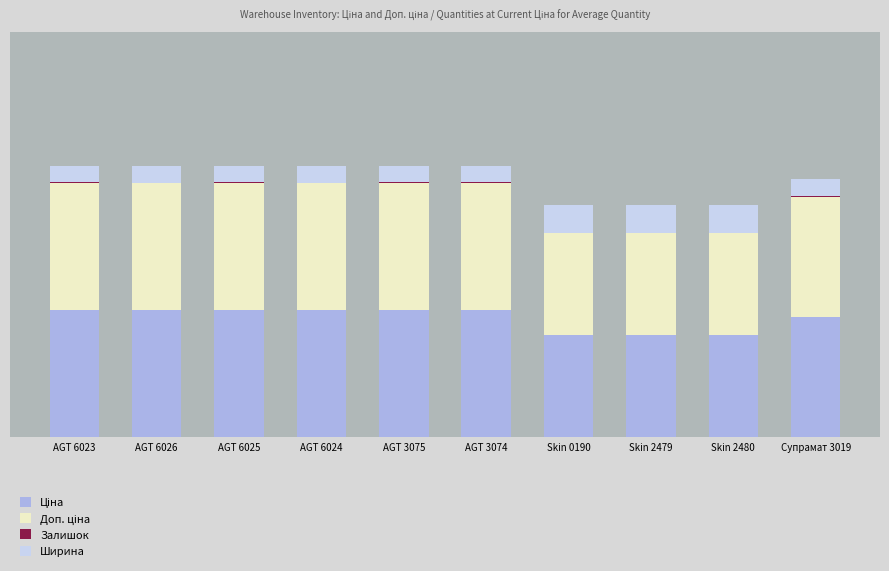

What is the label of the 2nd bar from the left?

AGT 6026